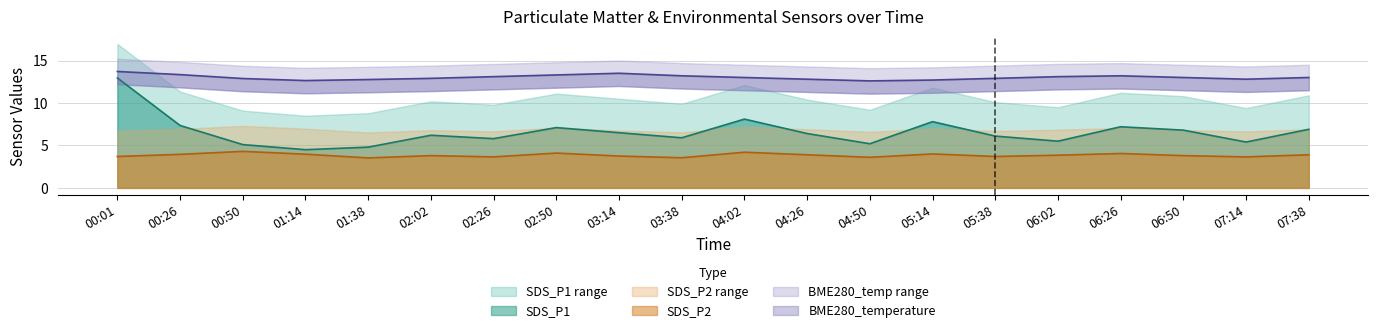

True or false: SDS_P1 has a value of 2.4 at 07:38.

False